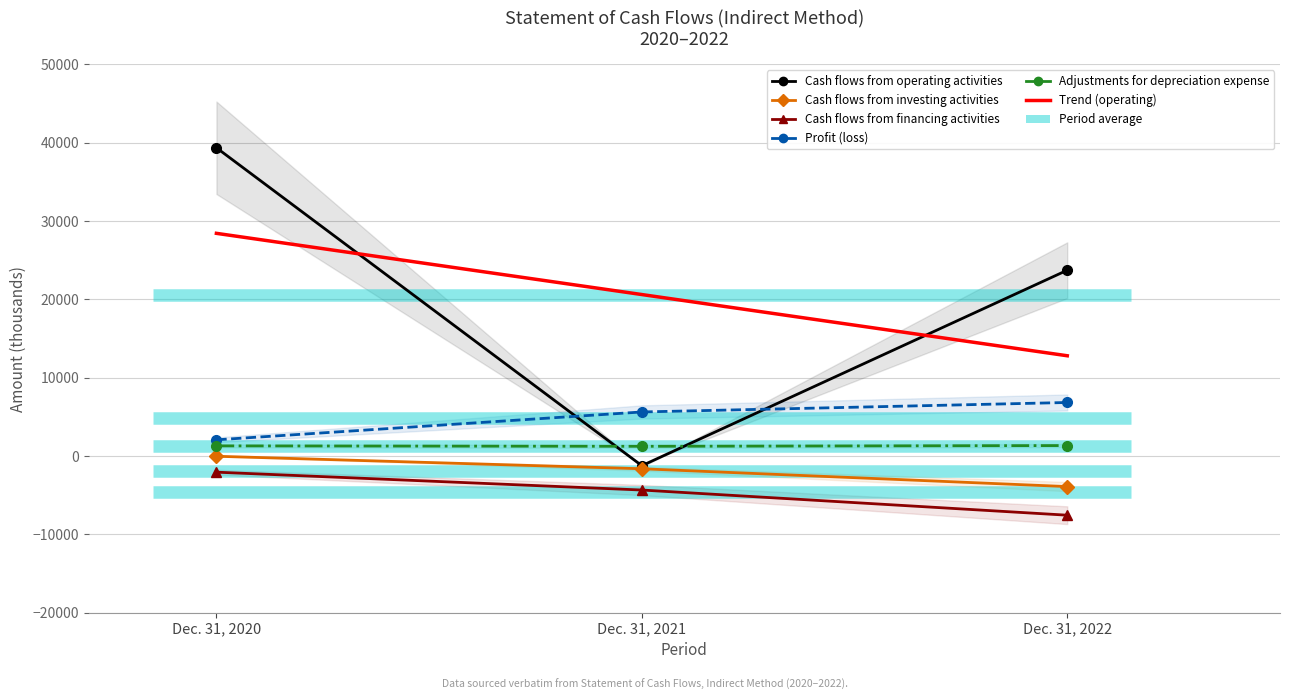

At which label does Profit (loss) reach its peak?

Dec. 31, 2022